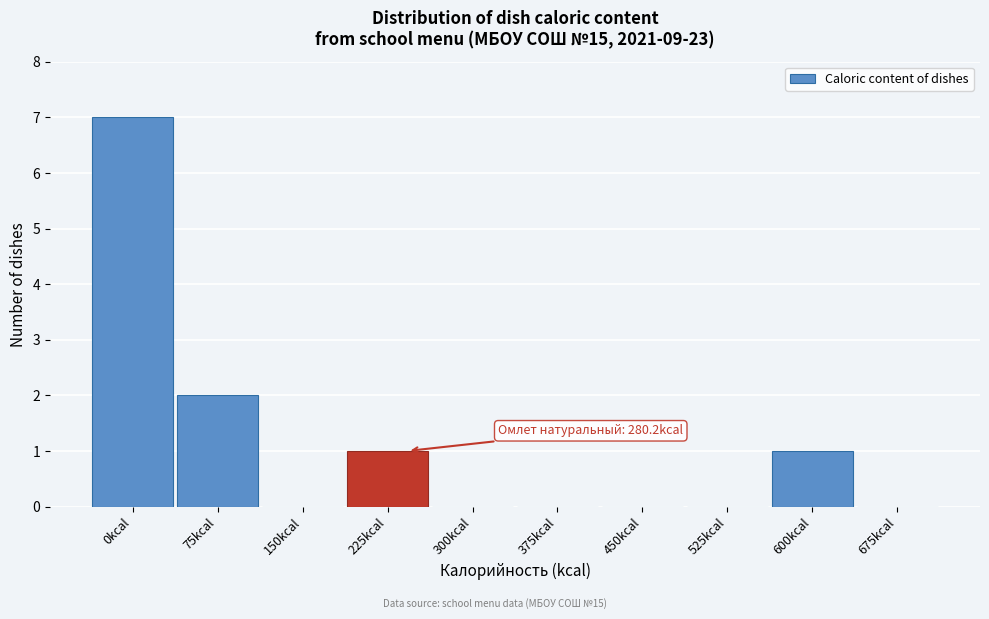

Reading left to right, list all the values displayed in this chart.

0kcal=7	75kcal=2	150kcal=0	225kcal=1	300kcal=0	375kcal=0	450kcal=0	525kcal=0	600kcal=1	675kcal=0